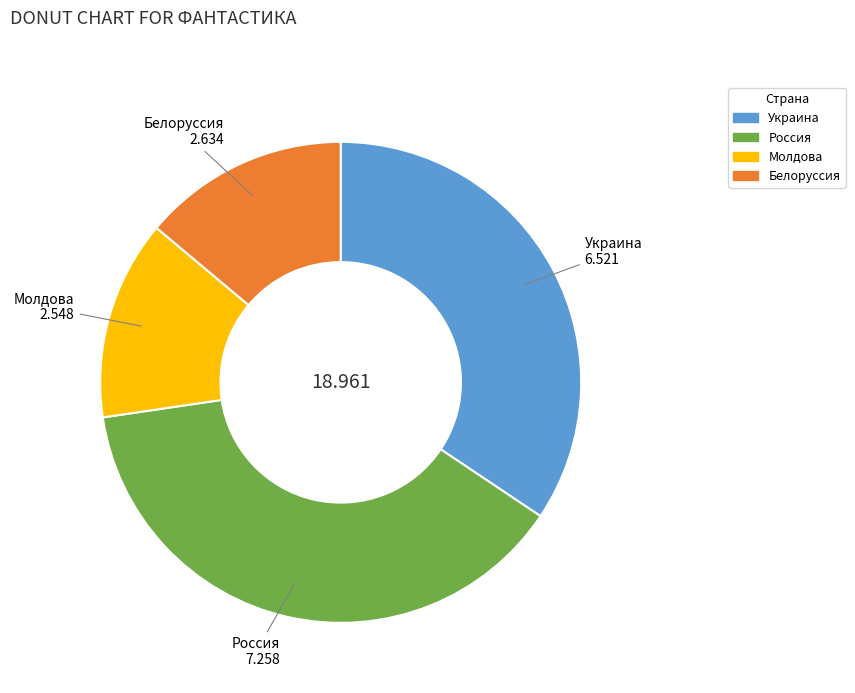

Does Молдова account for over 50% of the chart?

No